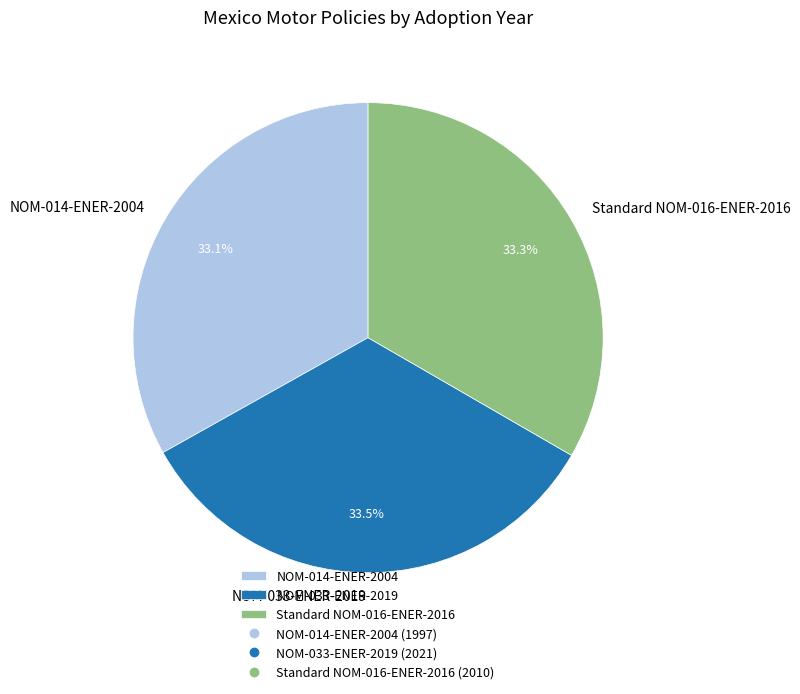

Does any single category account for the majority?

No